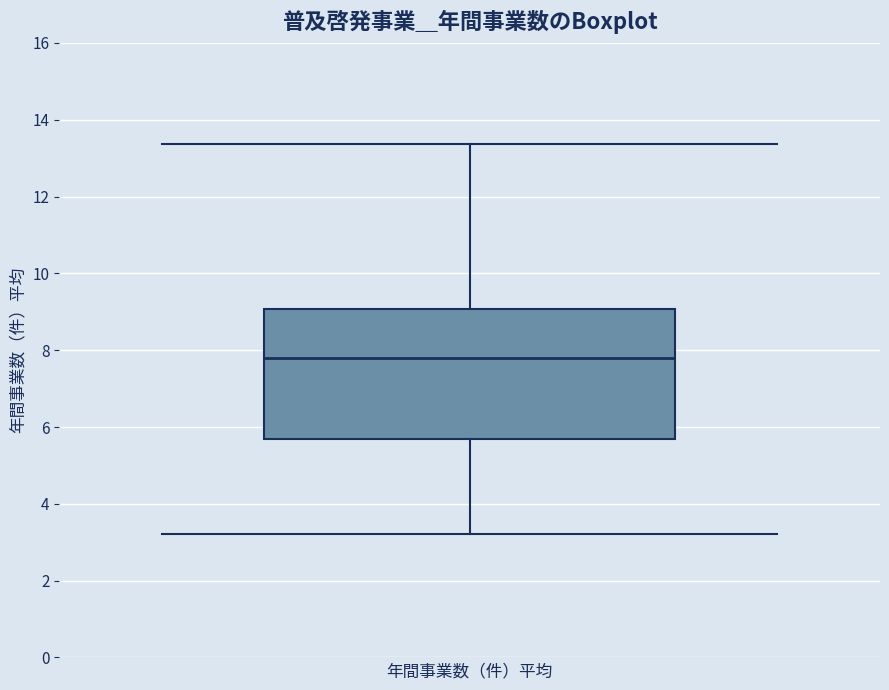

Where does the lower whisker of the box end on the y-axis? The values are not printed on the chart, so give them approximately, as read against the axis.

3.2